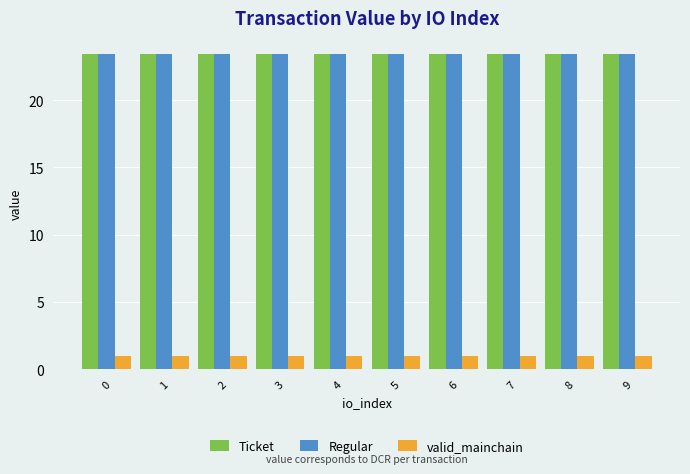

What are all the series names shown in the legend?

Ticket, Regular, valid_mainchain